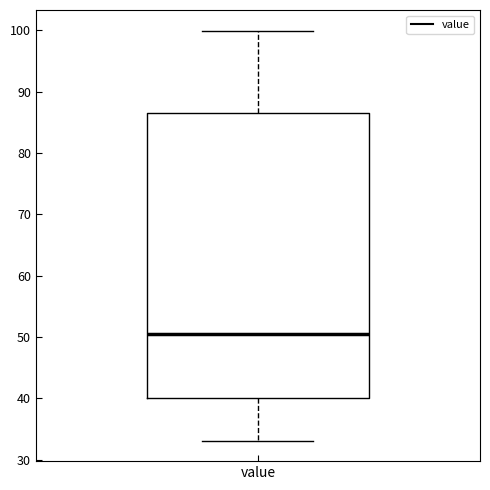

Read this box plot against the y-axis: the position of the median line, the range covered by the box, and the ends of both whiskers. The values are not printed on the chart, so give them approximately, as read against the axis.

median 51, box 40 to 87, whiskers 33 to 100